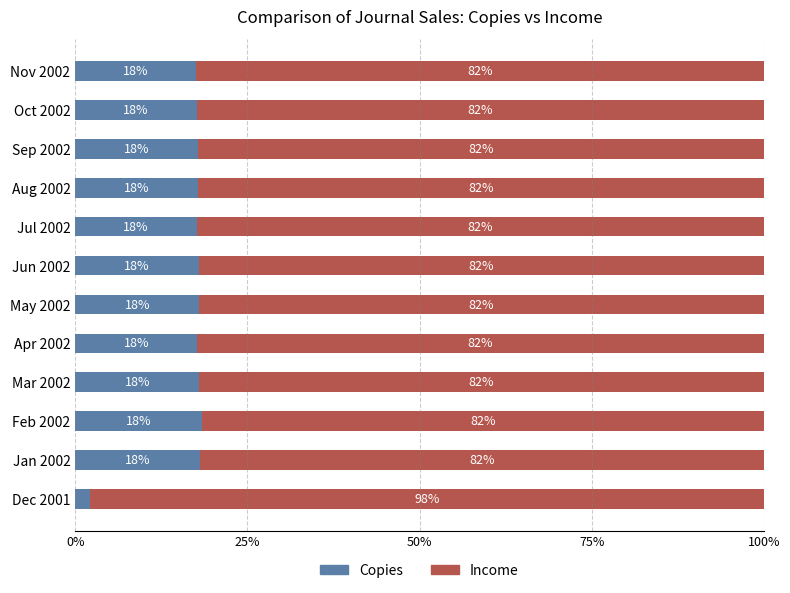

What value does the Copies series have at Nov 2002?

17.6